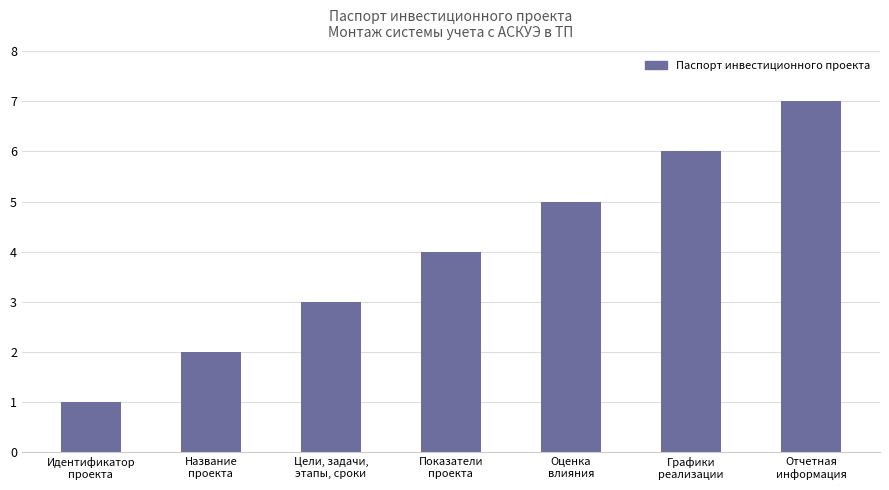

Reading left to right, extract all data points from this chart.

Идентификатор
проекта=1	Название
проекта=2	Цели, задачи,
этапы, сроки=3	Показатели
проекта=4	Оценка
влияния=5	Графики
реализации=6	Отчетная
информация=7